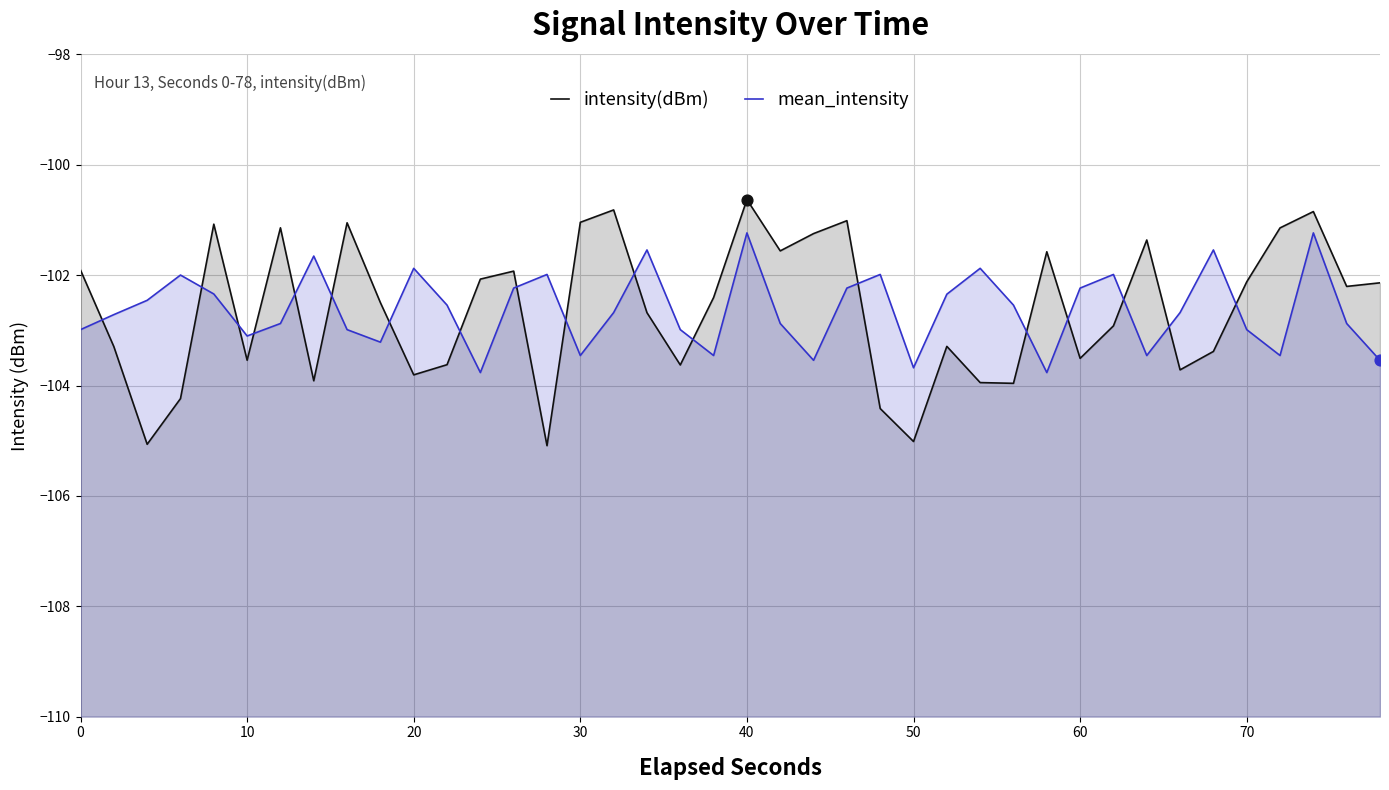

What is the total value across all series at 10?

-206.0